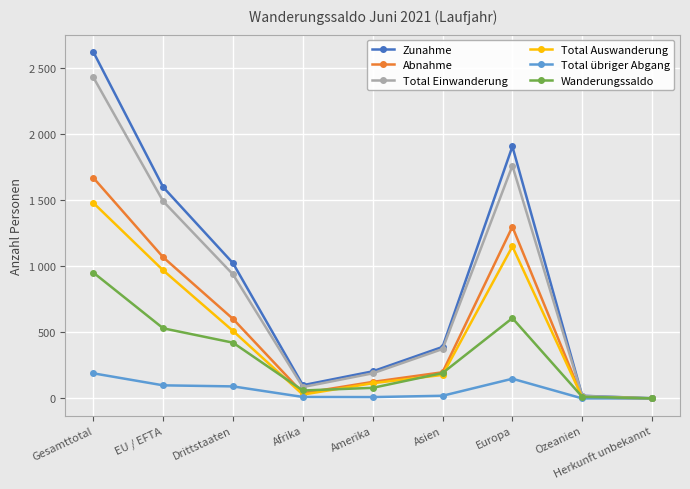

What is the difference between the Abnahme values at Herkunft unbekannt and Gesamttotal?

1671